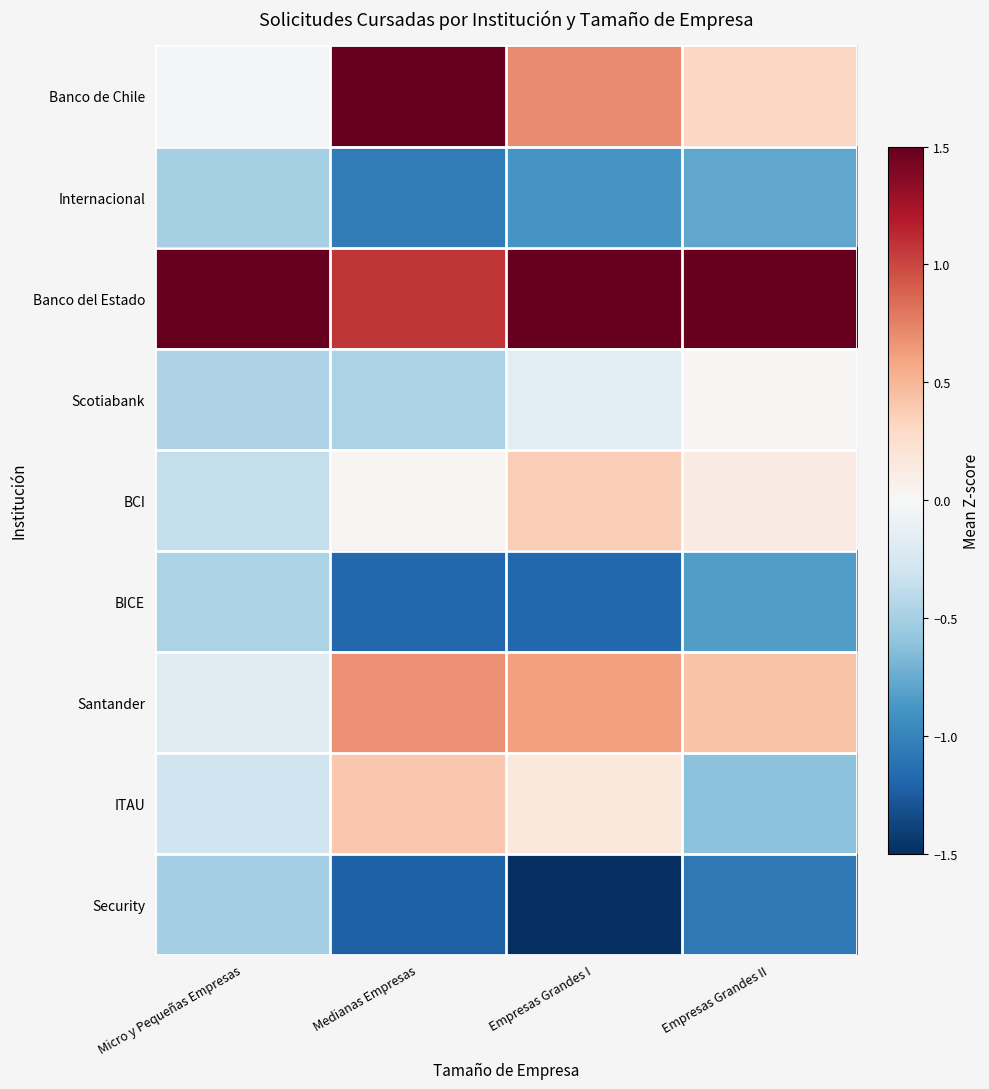

Reading left to right, list all the values displayed in this chart.

Banco de Chile: Micro y Pequeñas Empresas=-0.0	Medianas Empresas=1.7	Empresas Grandes I=0.7	Empresas Grandes II=0.3
Internacional: Micro y Pequeñas Empresas=-0.5	Medianas Empresas=-1.1	Empresas Grandes I=-0.9	Empresas Grandes II=-0.8
Banco del Estado: Micro y Pequeñas Empresas=2.8	Medianas Empresas=1.1	Empresas Grandes I=1.9	Empresas Grandes II=2.4
Scotiabank: Micro y Pequeñas Empresas=-0.5	Medianas Empresas=-0.5	Empresas Grandes I=-0.2	Empresas Grandes II=0.0
BCI: Micro y Pequeñas Empresas=-0.4	Medianas Empresas=0.0	Empresas Grandes I=0.4	Empresas Grandes II=0.1
BICE: Micro y Pequeñas Empresas=-0.5	Medianas Empresas=-1.2	Empresas Grandes I=-1.2	Empresas Grandes II=-0.8
Santander: Micro y Pequeñas Empresas=-0.2	Medianas Empresas=0.7	Empresas Grandes I=0.6	Empresas Grandes II=0.4
ITAU: Micro y Pequeñas Empresas=-0.3	Medianas Empresas=0.4	Empresas Grandes I=0.2	Empresas Grandes II=-0.6
Security: Micro y Pequeñas Empresas=-0.5	Medianas Empresas=-1.2	Empresas Grandes I=-1.5	Empresas Grandes II=-1.1